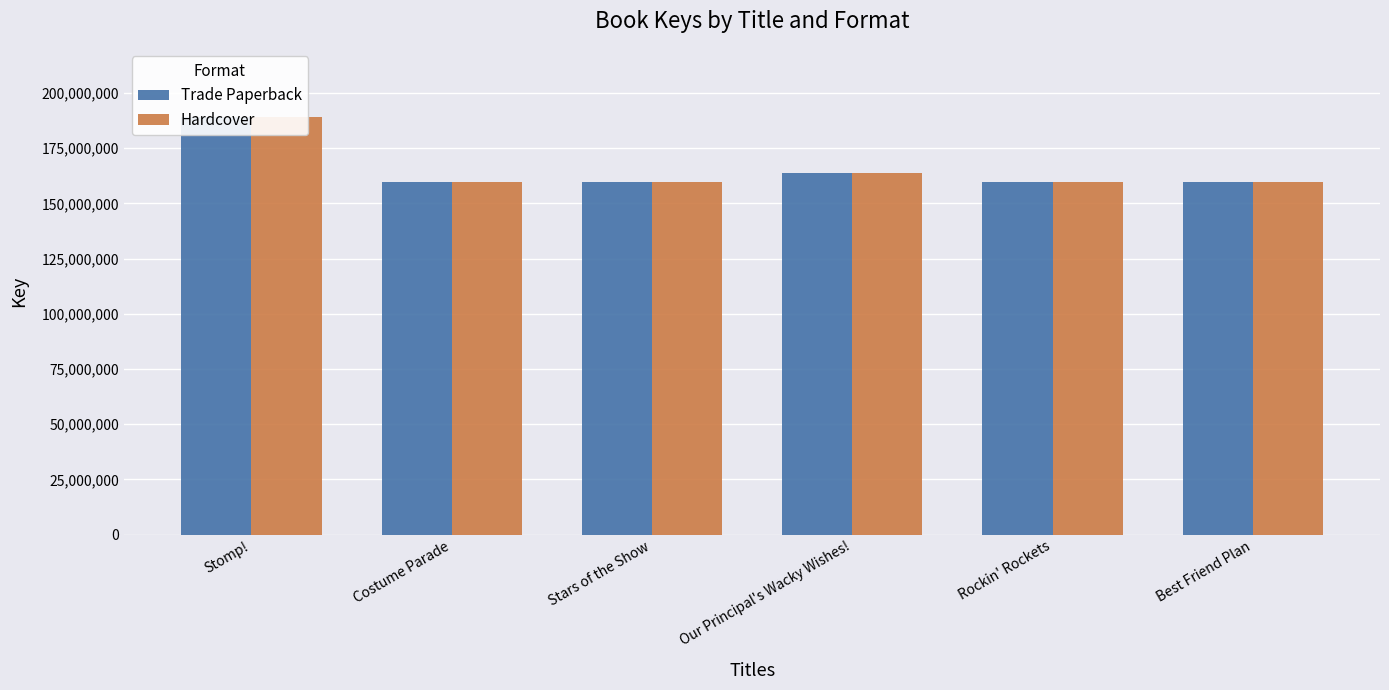

Reading left to right, extract all data points from this chart.

Trade Paperback: Stomp!=188906213	Costume Parade=159679386	Stars of the Show=159676381	Our Principal's Wacky Wishes!=163697832	Rockin' Rockets=159674523	Best Friend Plan=159671811
Hardcover: Stomp!=188906213	Costume Parade=159679386	Stars of the Show=159676381	Our Principal's Wacky Wishes!=163697832	Rockin' Rockets=159674523	Best Friend Plan=159671811